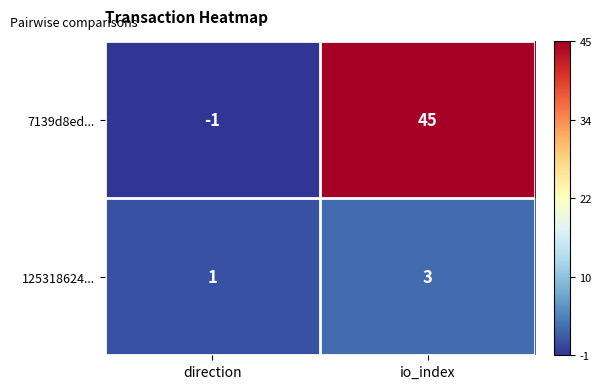

Reading left to right, transcribe all the data shown in this chart.

7139d8ed...: direction=-1	io_index=45
125318624...: direction=1	io_index=3